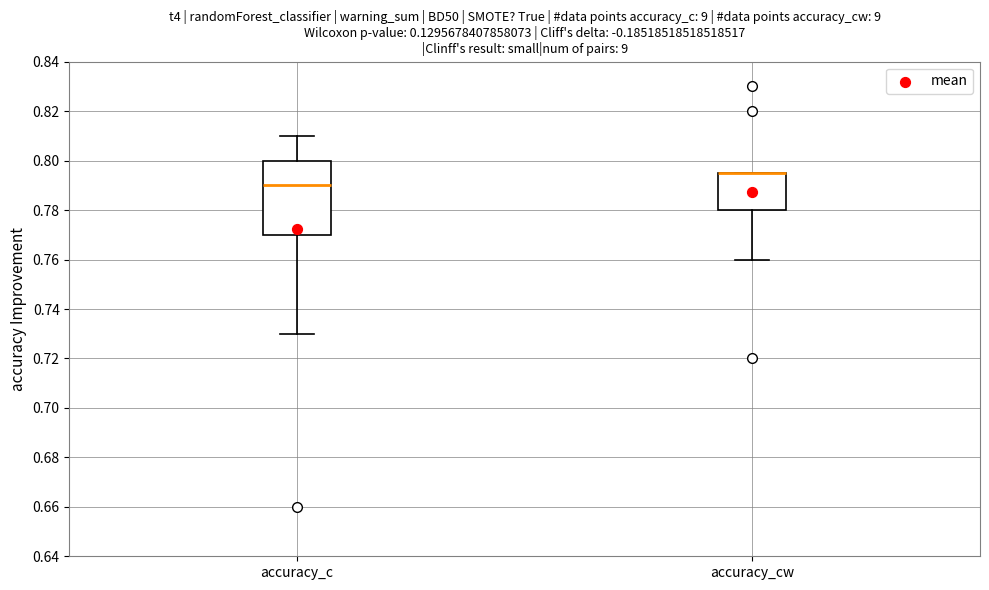

Reading left to right, read every box against the y-axis: the position of its median line, the range the box covers, and the ends of its whiskers. The values are not printed on the chart, so give them approximately, as read against the axis.

accuracy_c: median 0.790, box 0.770 to 0.800, whiskers 0.730 to 0.810
accuracy_cw: median 0.796 (drawn on the box's upper edge), box 0.780 to 0.796, whiskers 0.760 to 0.796